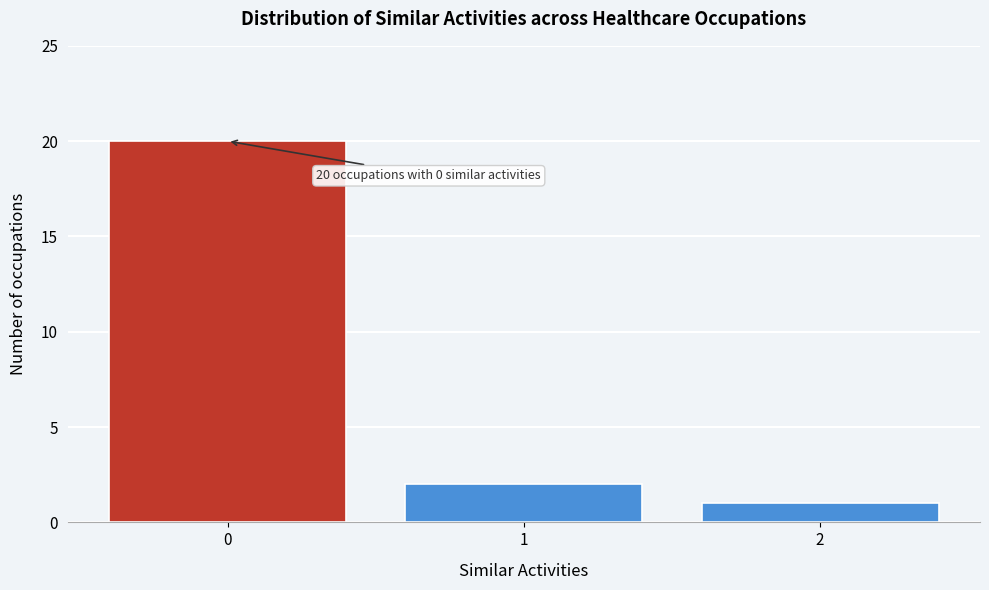

Reading left to right, extract all data points from this chart.

20	2	1